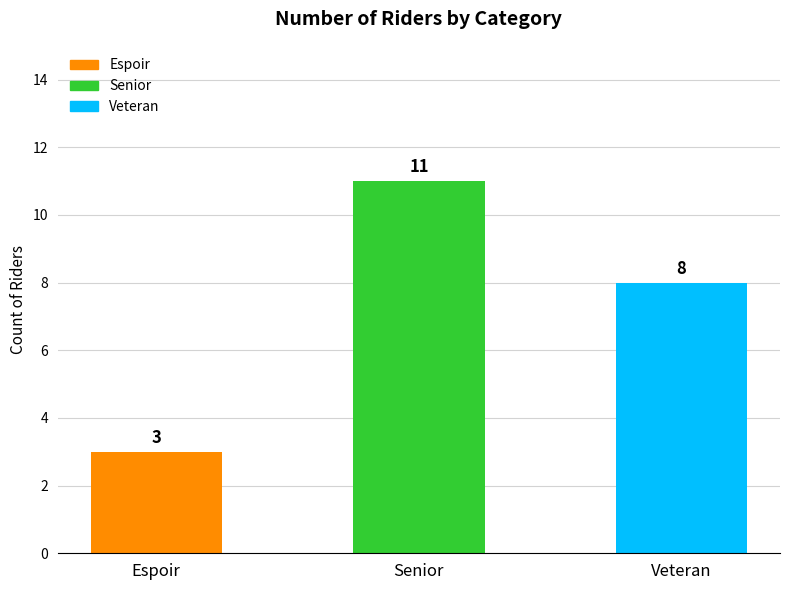

Reading right to left, transcribe all the data shown in this chart.

8	11	3